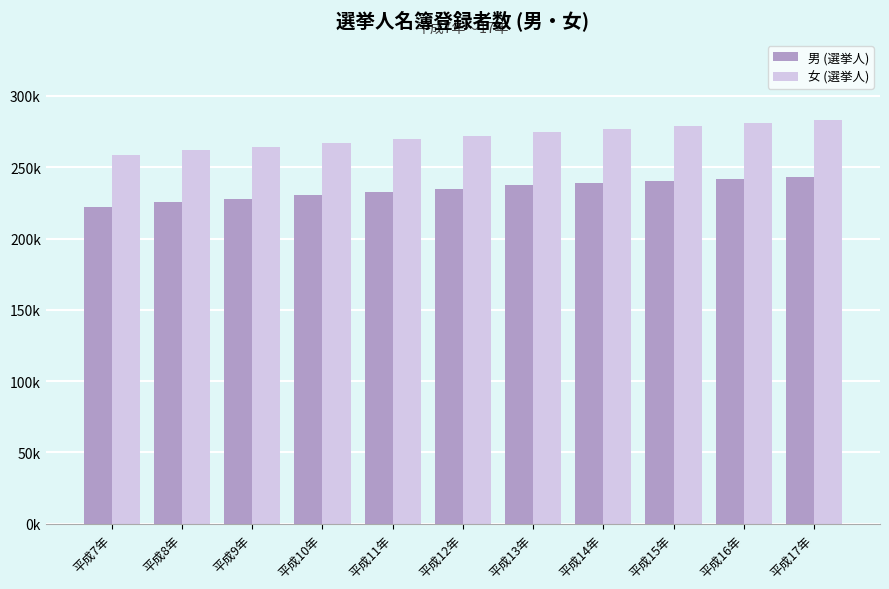

What are all the series names shown in the legend?

男 (選挙人), 女 (選挙人)